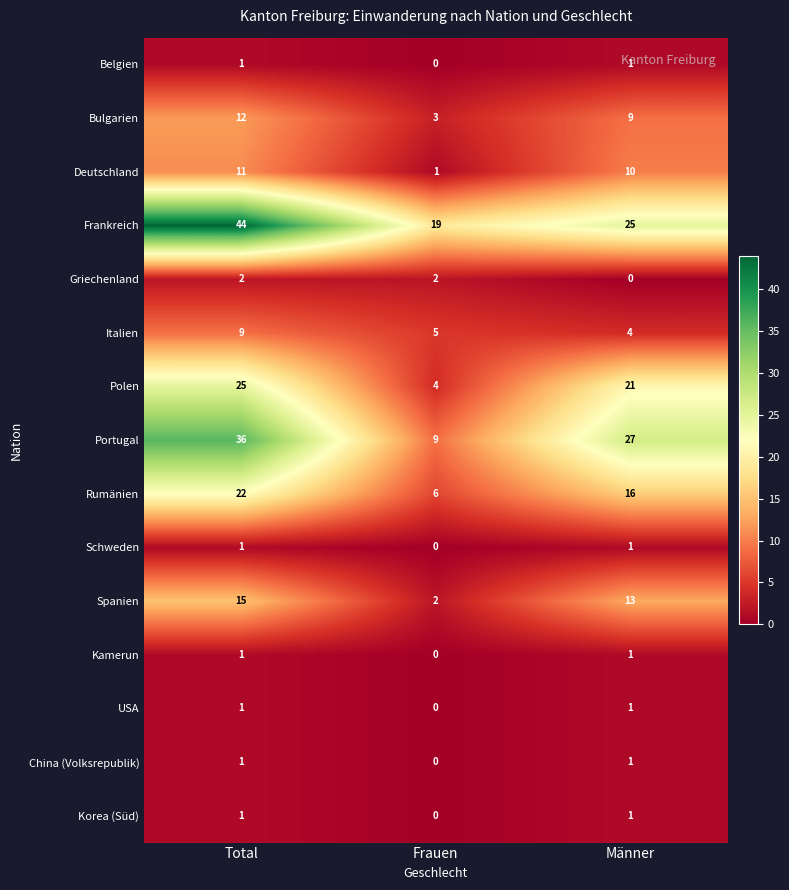

Is it true that USA equals 0 at Frauen?

True